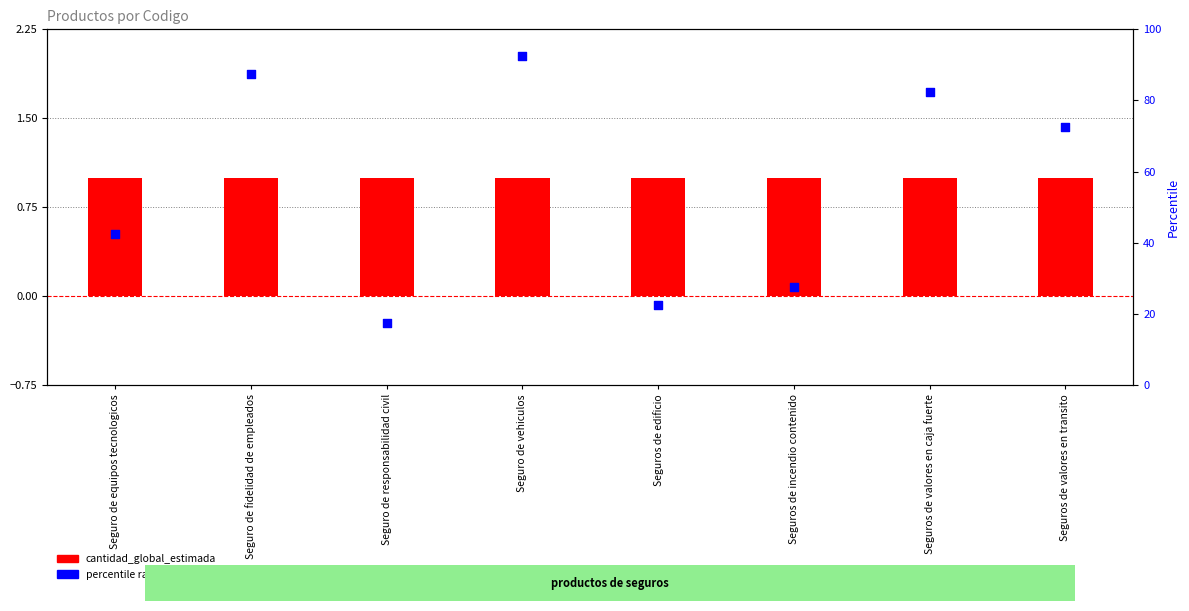

What are all the series names shown in the legend?

cantidad_global_estimada, percentile rank within the sample